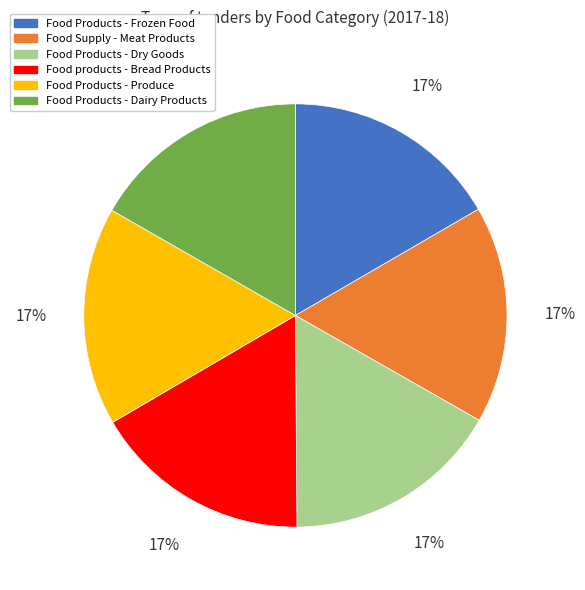

Is Food Supply - Meat Products the majority of the pie?

No